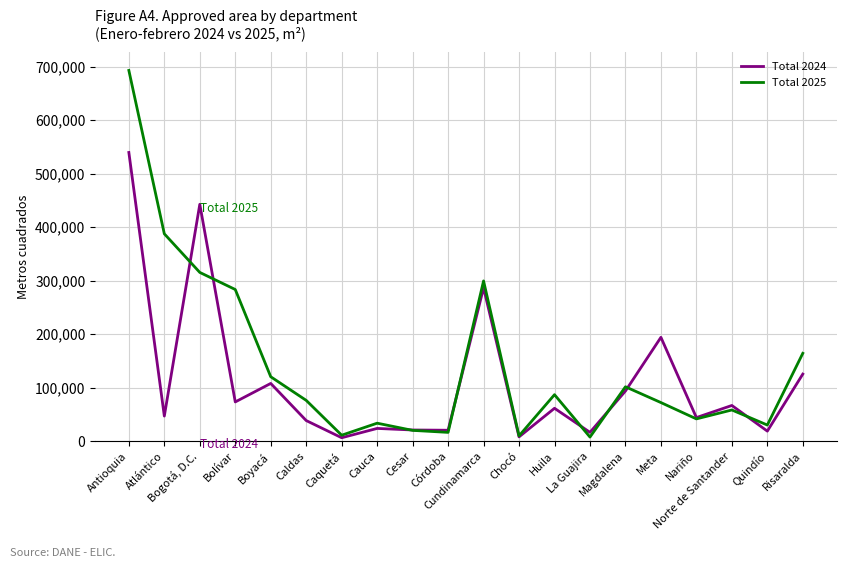

Which series has the widest spread of values?

Total 2025